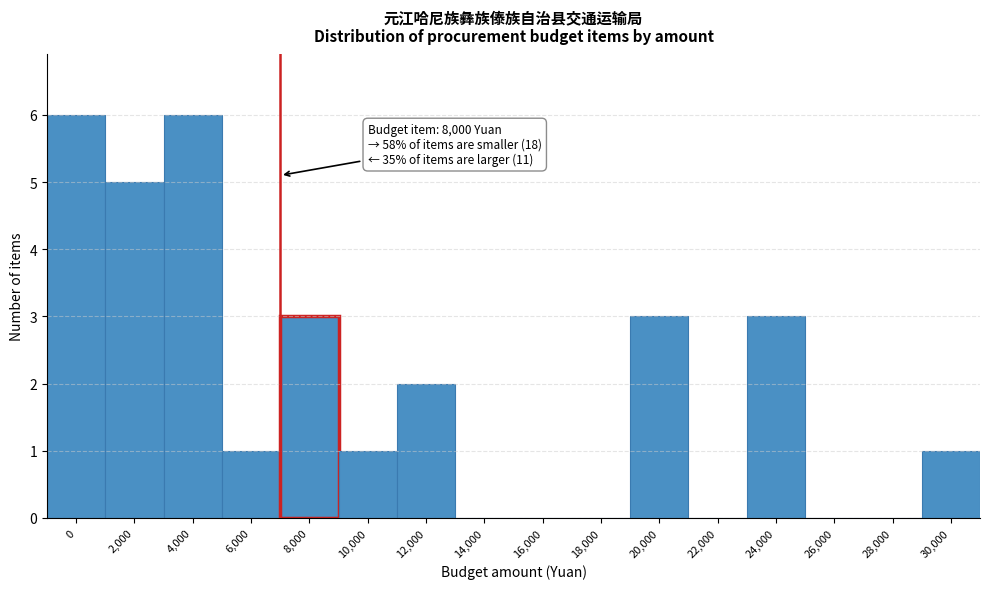

Reading left to right, list all the values displayed in this chart.

0=6	2,000=5	4,000=6	6,000=1	8,000=3	10,000=1	12,000=2	14,000=0	16,000=0	18,000=0	20,000=3	22,000=0	24,000=3	26,000=0	28,000=0	30,000=1